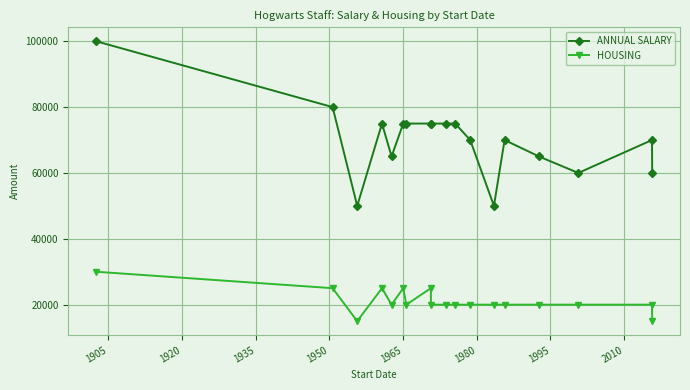

True or false: ANNUAL SALARY has more than 2 points higher than both neighbors.

True